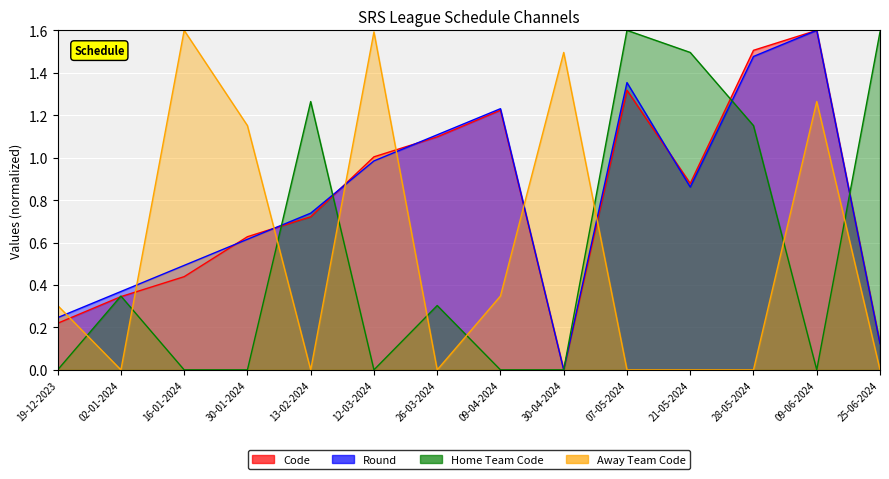

What is the highest value of the Round series?

1.6